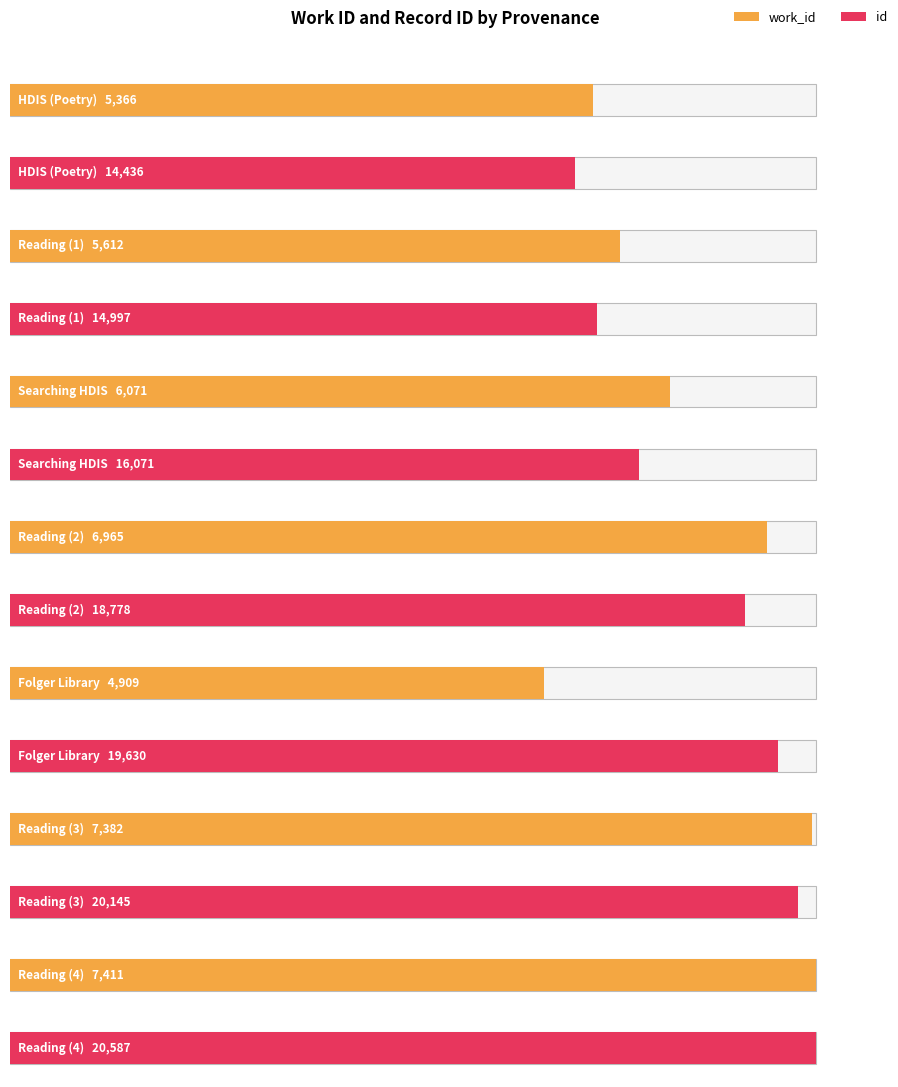

Reading left to right, transcribe all the data shown in this chart.

work_id: 5366	5612	6071	6965	4909	7382	7411
id: 14436	14997	16071	18778	19630	20145	20587